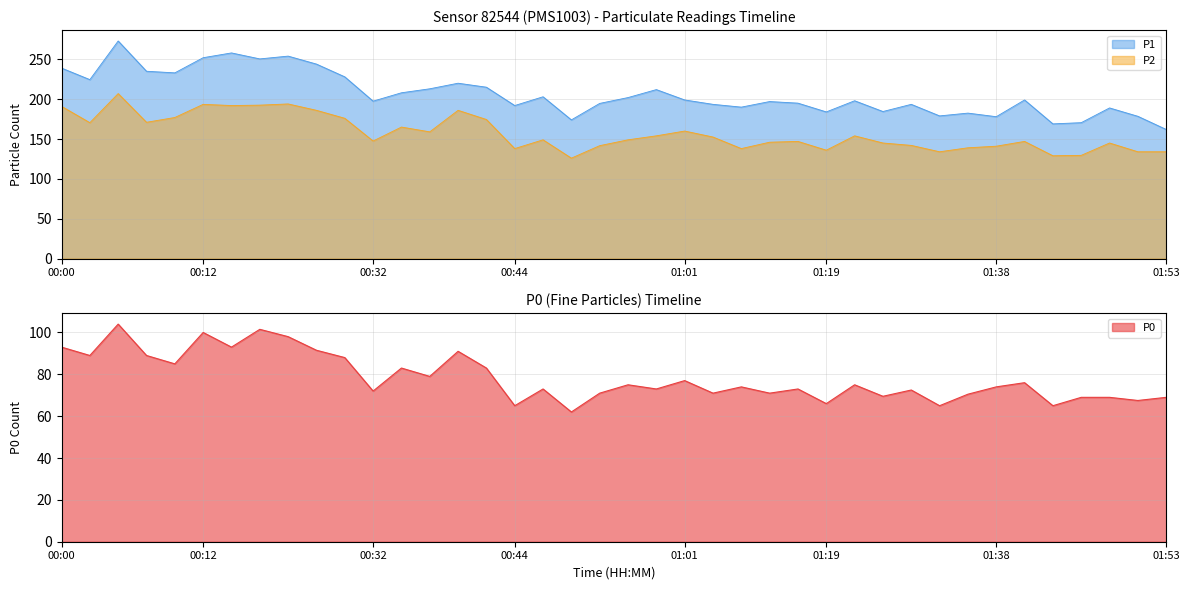

Does the chart have visible grid lines?

Yes